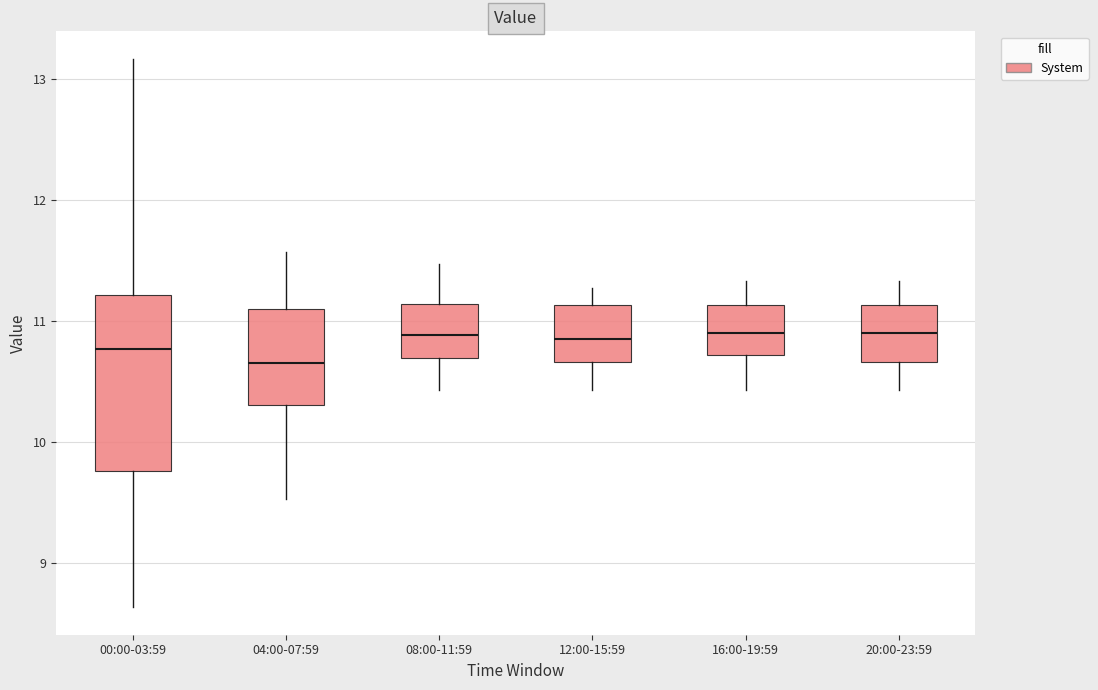

Comparing the boxes themselves (not the whiskers), which one is the tallest?

00:00-03:59